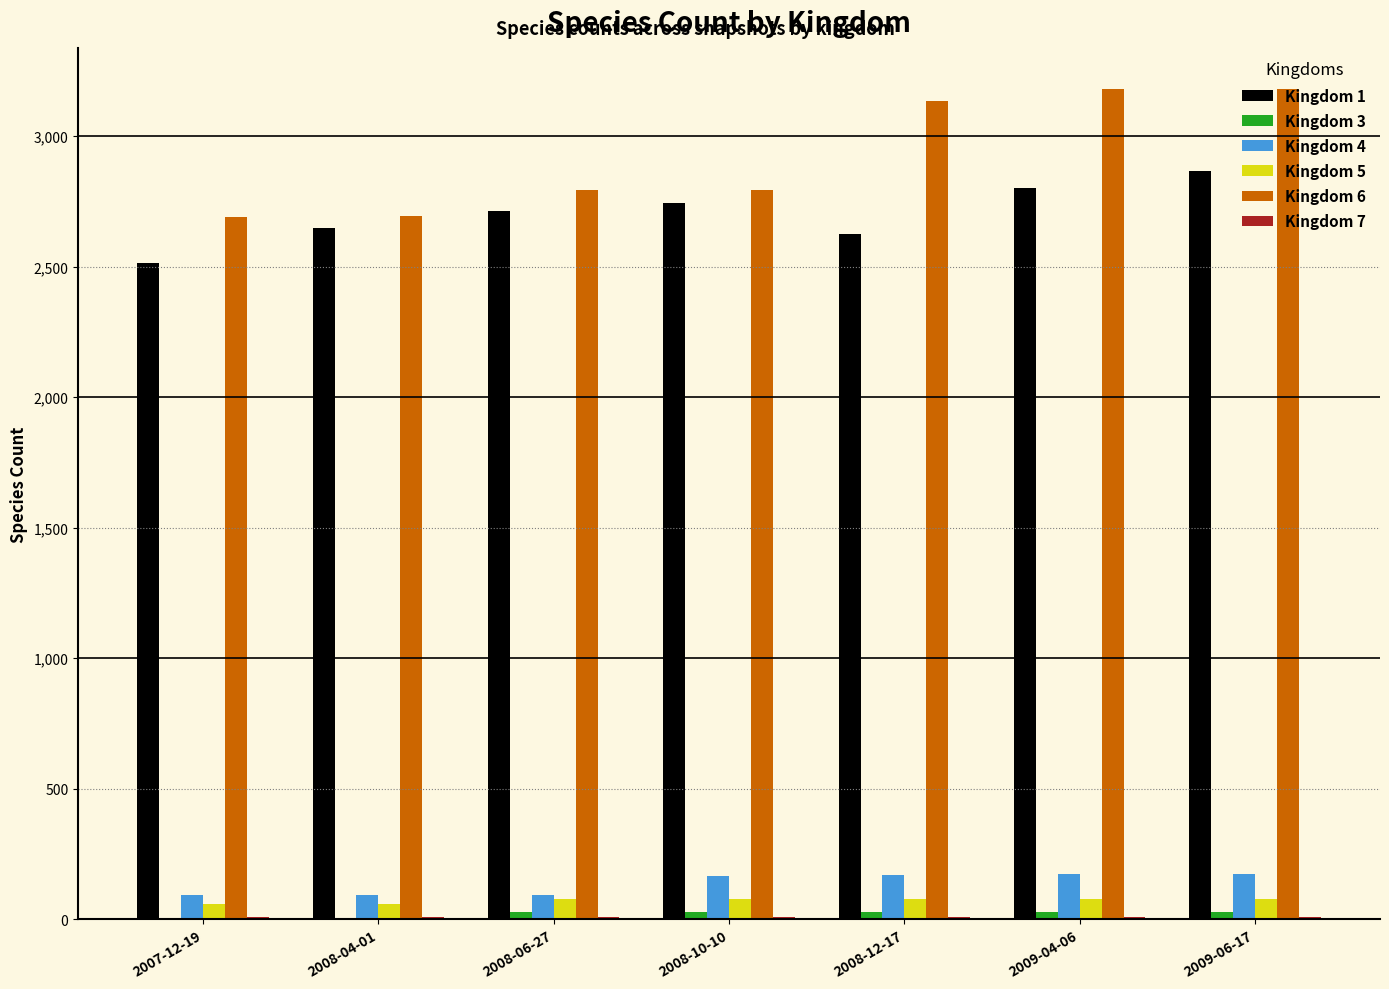

Is the value of Kingdom 4 at 2008-12-17 greater than the value of Kingdom 1 at 2008-06-27?

No